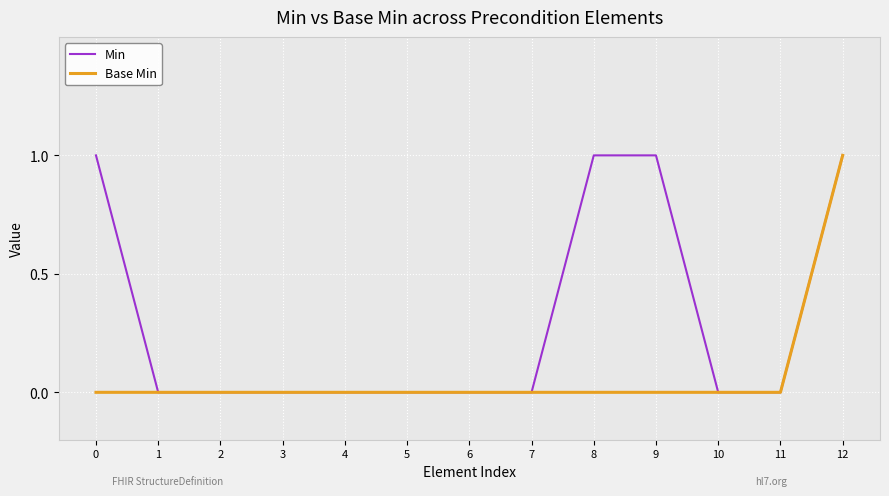

At 0, list the series in order from smallest to largest.

Base Min, Min